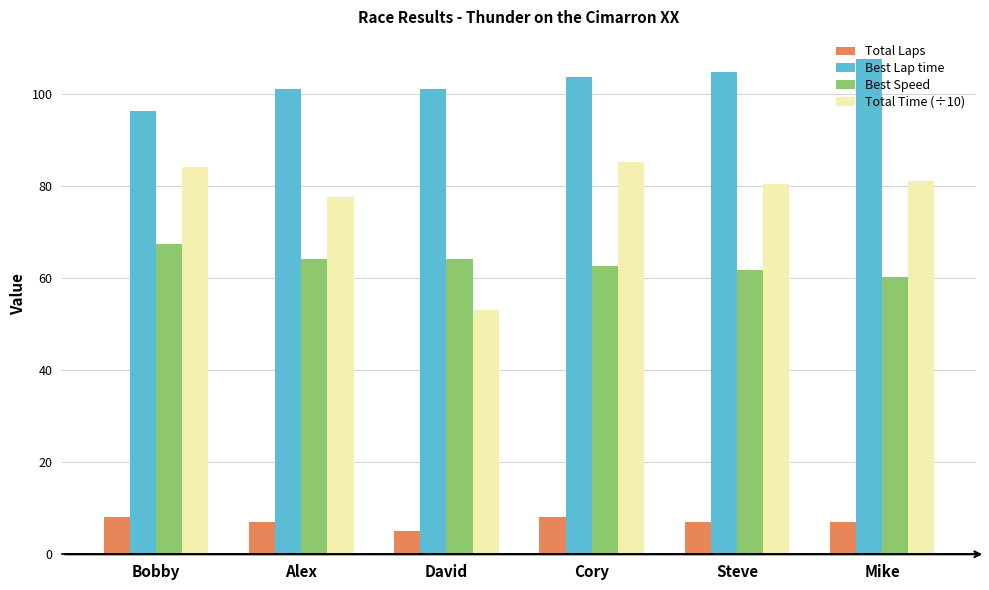

How many groups of bars are there?

6